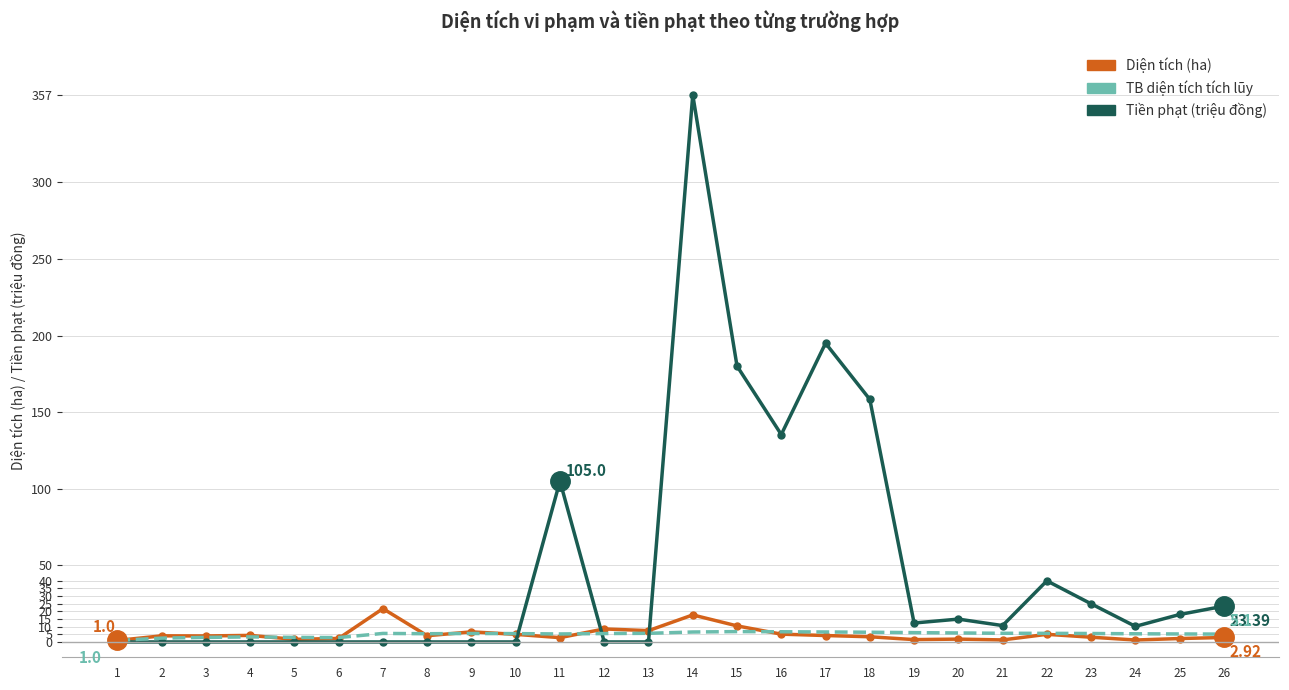

At which category is the sum across all series the highest?

14